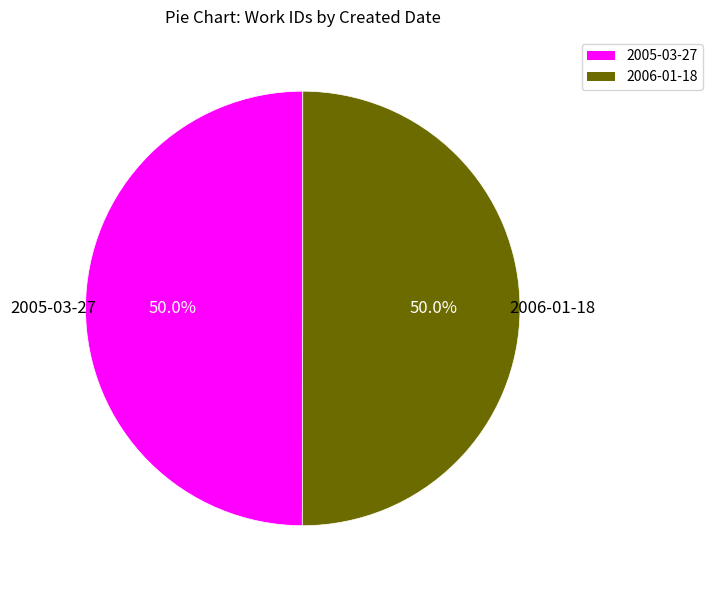

How many slices are in this pie chart?

2